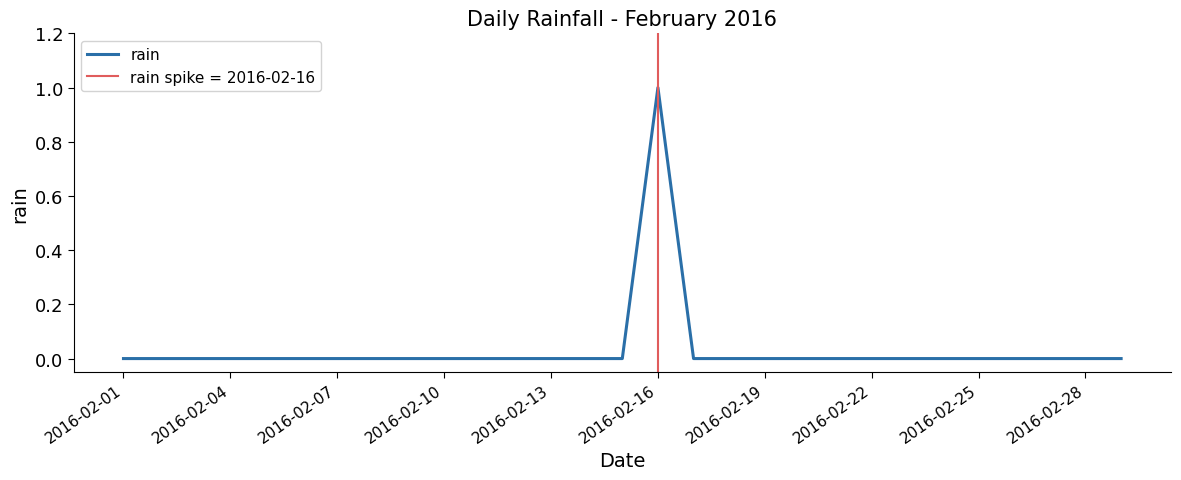

How many interior local peaks (higher than both neighbors) does the data have?

1